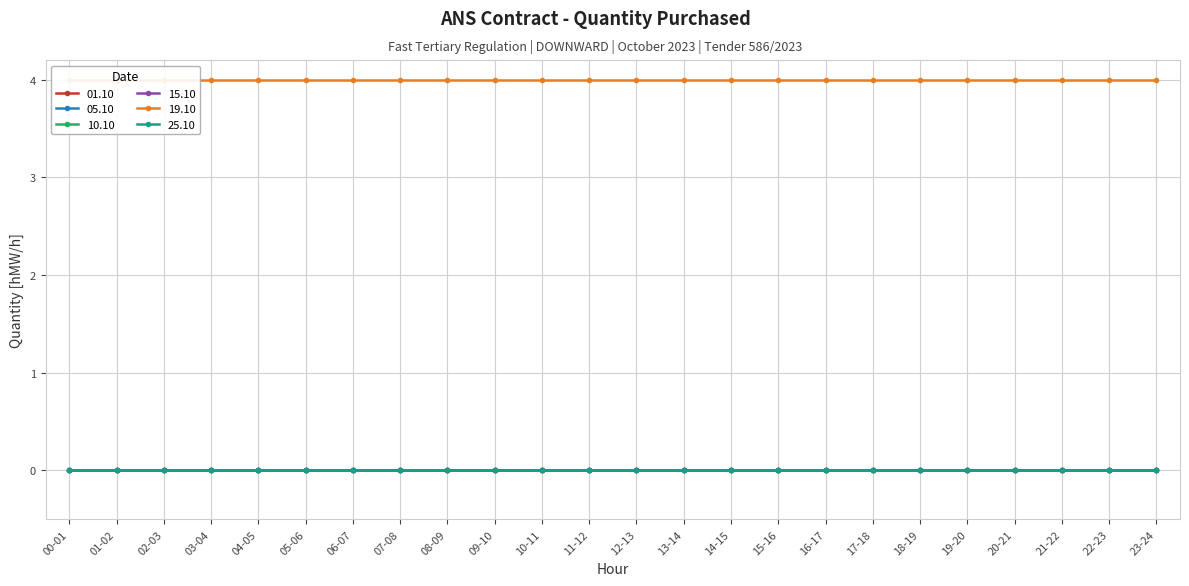

True or false: 15.10 and 01.10 intersect in this chart.

False